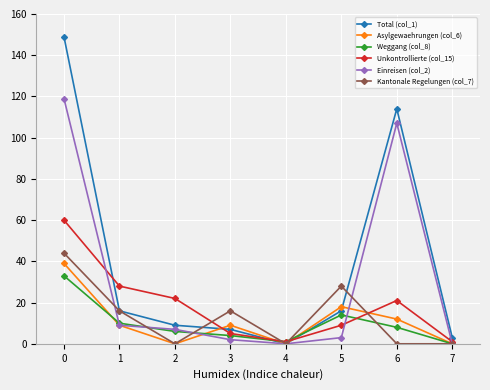

True or false: Unkontrollierte (col_15) has more than 0 points higher than both neighbors.

True